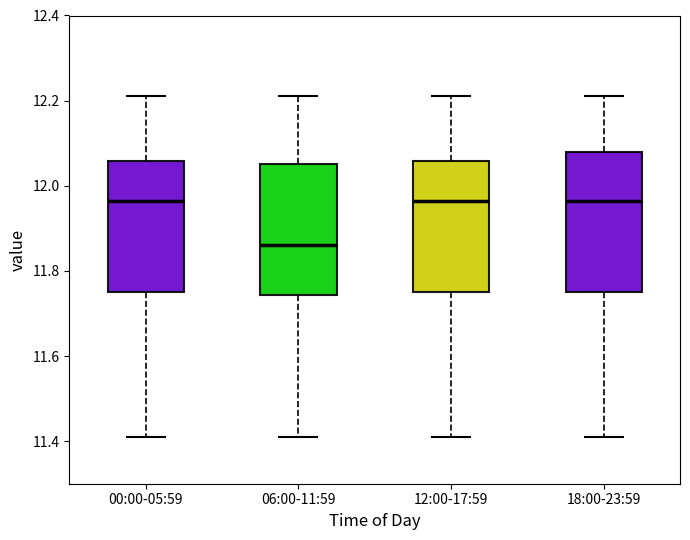

Reading left to right, read every box against the y-axis: the position of its median line, the range the box covers, and the ends of its whiskers. The values are not printed on the chart, so give them approximately, as read against the axis.

00:00-05:59: median 11.96, box 11.76 to 12.06, whiskers 11.42 to 12.22
06:00-11:59: median 11.86, box 11.74 to 12.06, whiskers 11.42 to 12.22
12:00-17:59: median 11.96, box 11.76 to 12.06, whiskers 11.42 to 12.22
18:00-23:59: median 11.96, box 11.76 to 12.08, whiskers 11.42 to 12.22